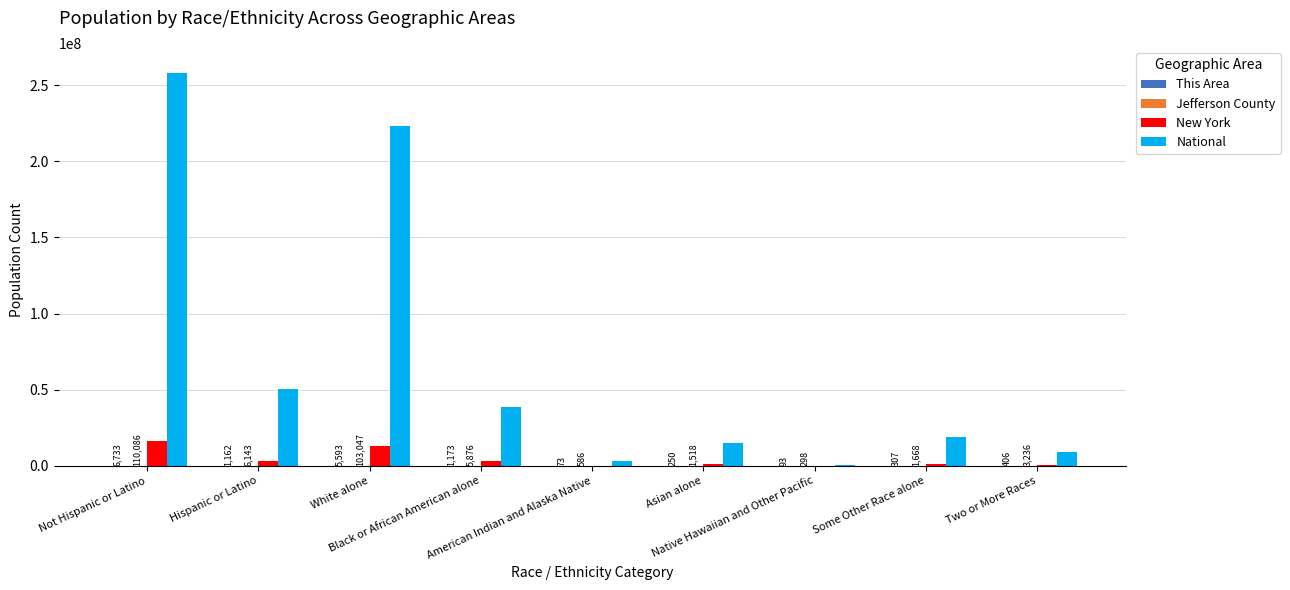

Which series changed the most between White alone and Two or More Races?

National